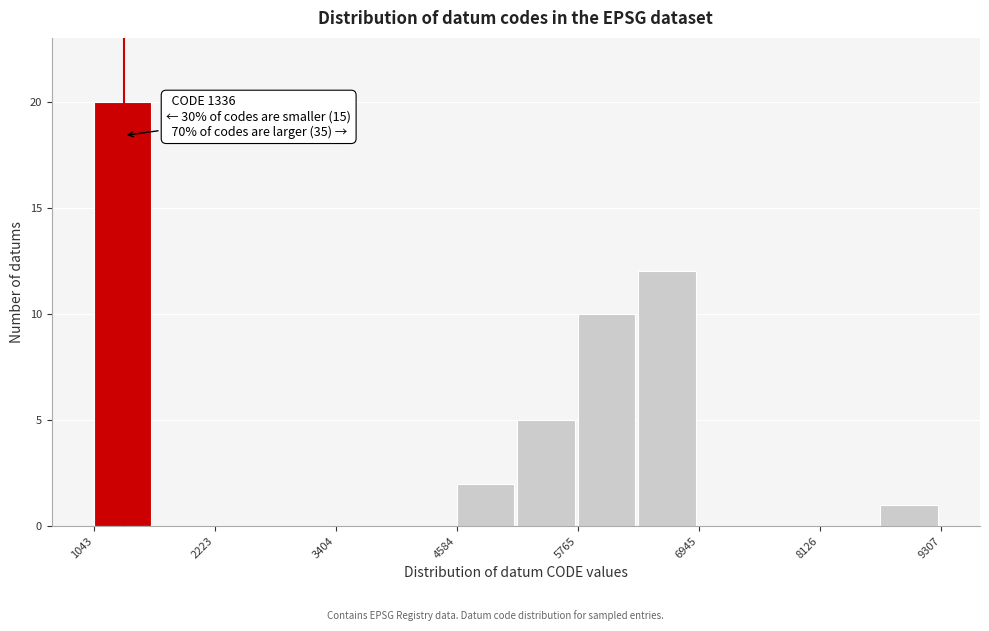

Read against the x-axis, roughly where is the centre of the tallest bar?

1400